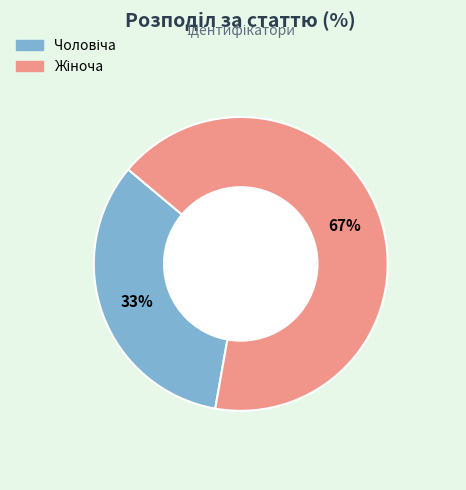

To the nearest percent, what is the average slice percentage?

50%